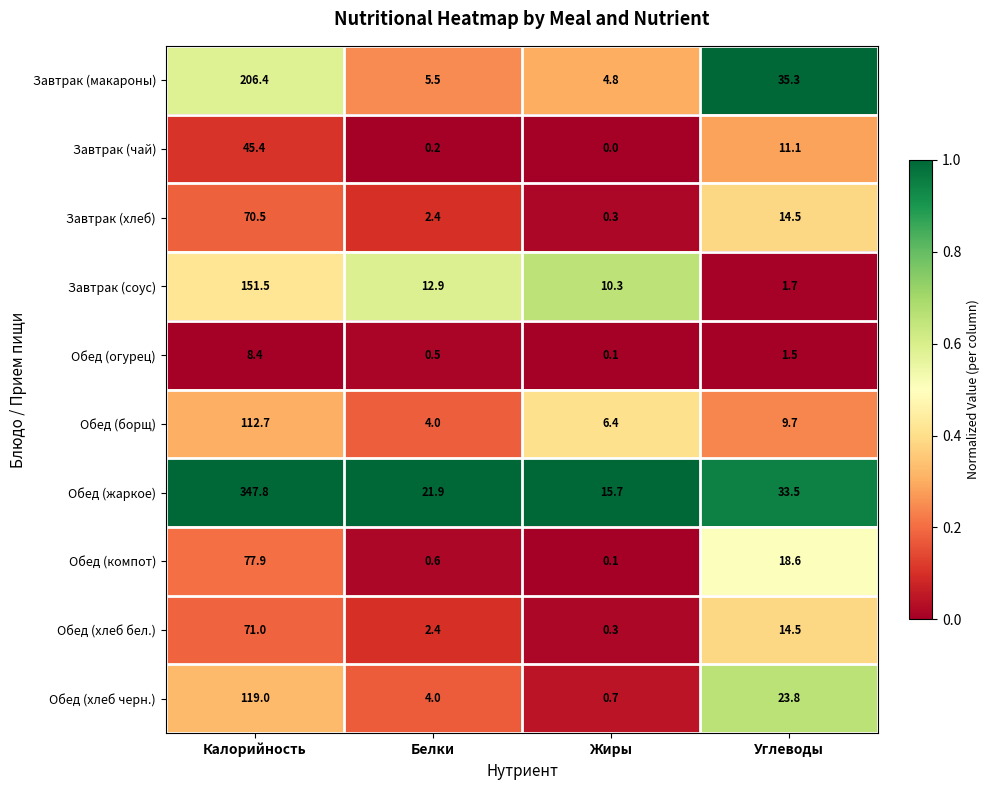

The Завтрак (соус) series shows 41.7 at Калорийность. True or false?

False